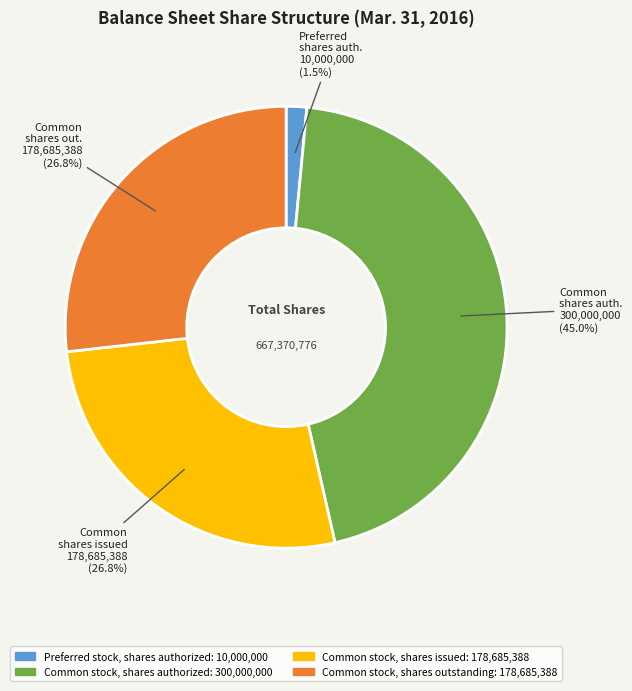

To the nearest percent, what percentage of the pie is Common stock, shares authorized?

45%